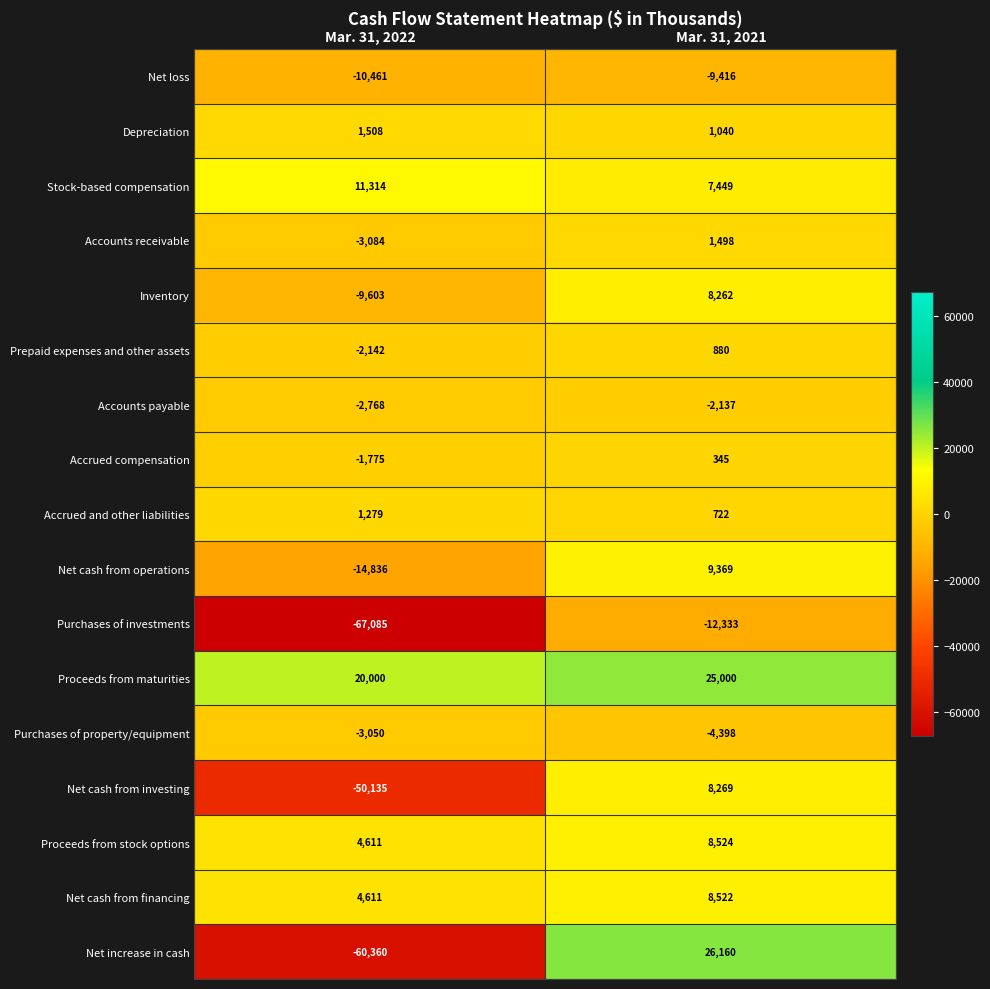

Which series has the largest total across all categories?

Proceeds from maturities